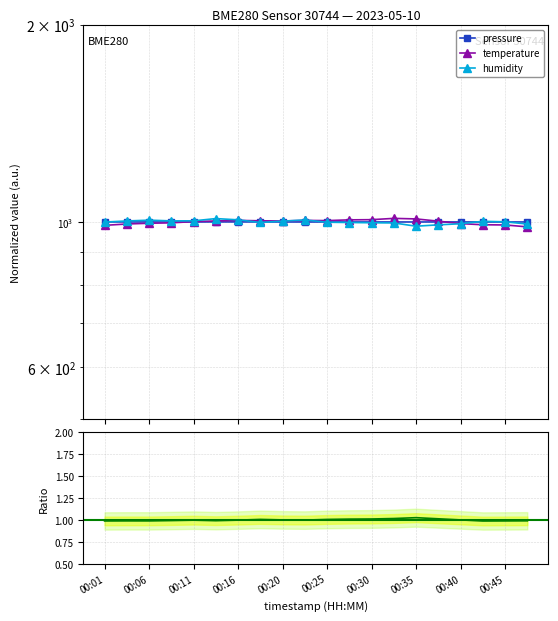

Which series has the largest total across all categories?

pressure